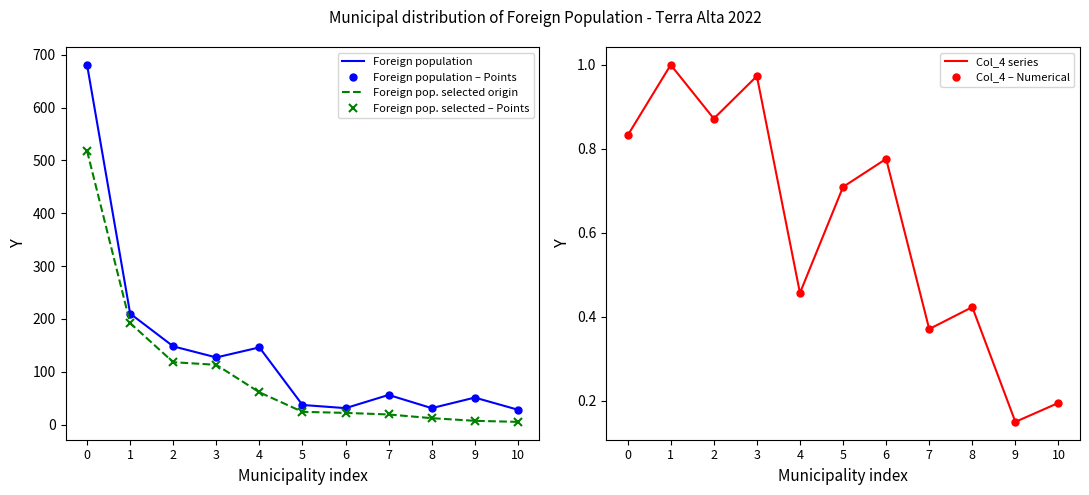

How many data points does each series have?

11